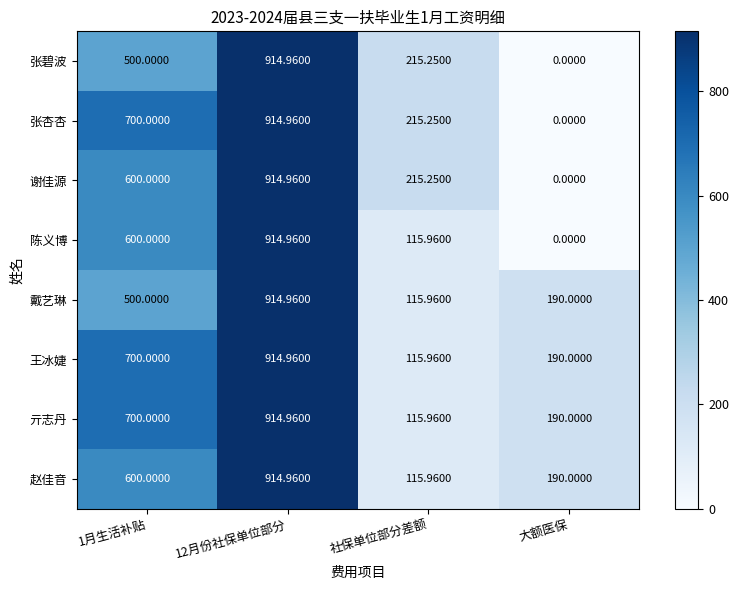

At which label does 张碧波 reach its minimum?

大额医保